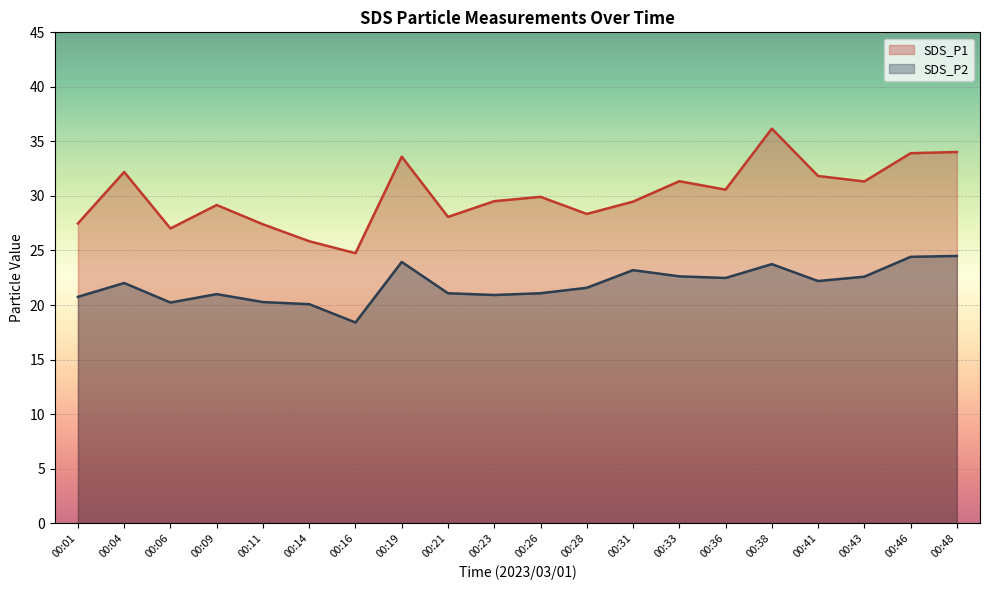

Is it true that SDS_P2 equals 11.0 at 00:31?

False